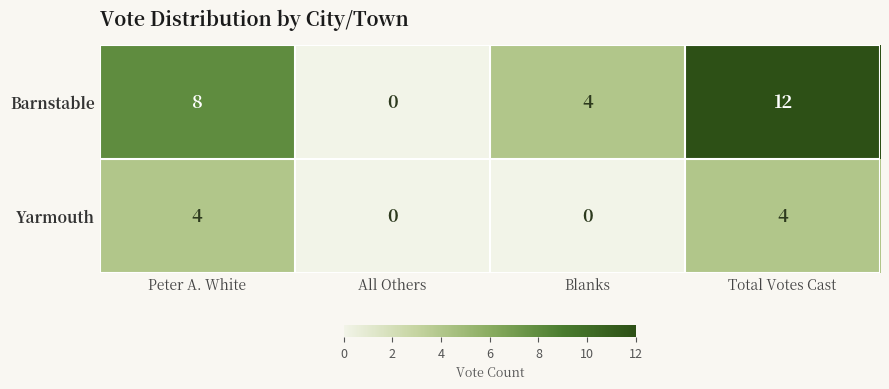

List the series in order of their overall mean, lowest first.

Yarmouth, Barnstable